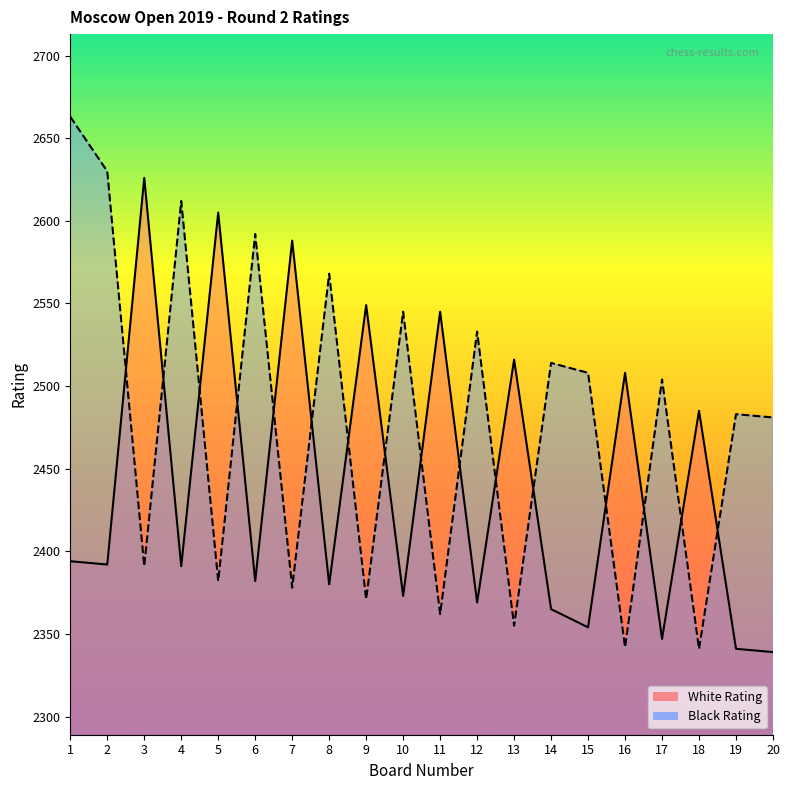

Between which two adjacent categories do Black Rating and White Rating first intersect?

2 and 3